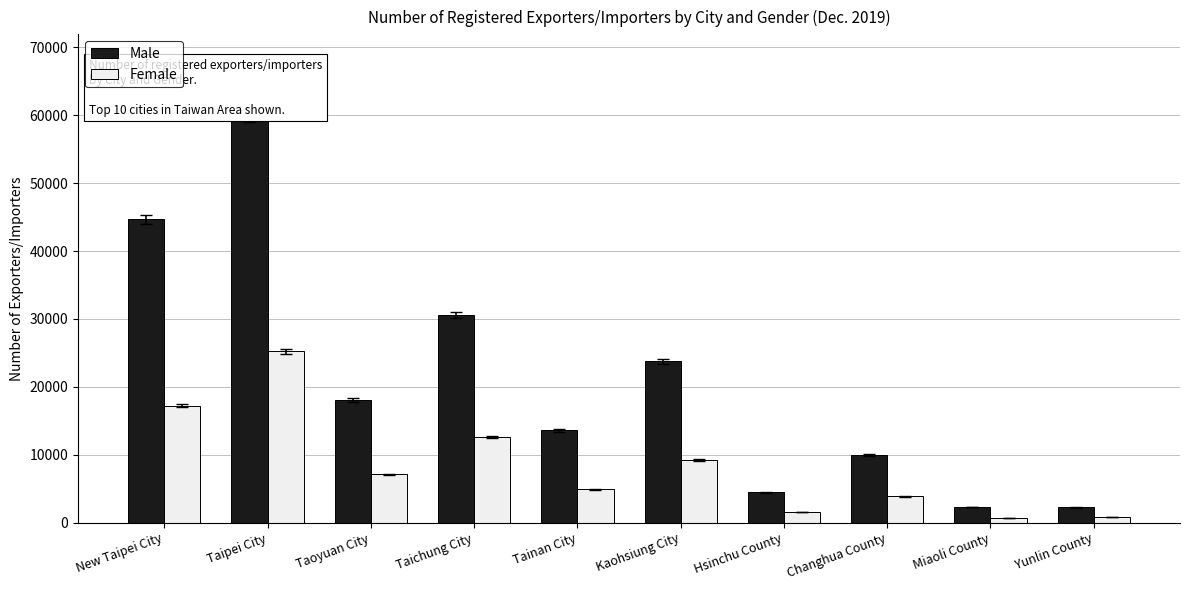

The value of Female at Taipei City is 5647. True or false?

False